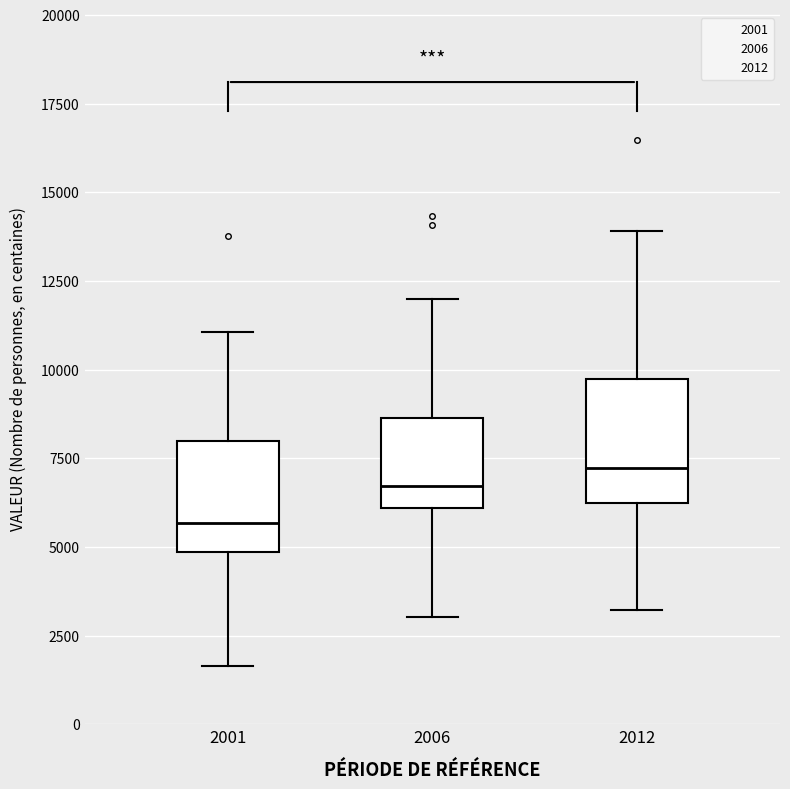

Where does the lower whisker of the box at x = 2012 end on the y-axis? The values are not printed on the chart, so give them approximately, as read against the axis.

3000